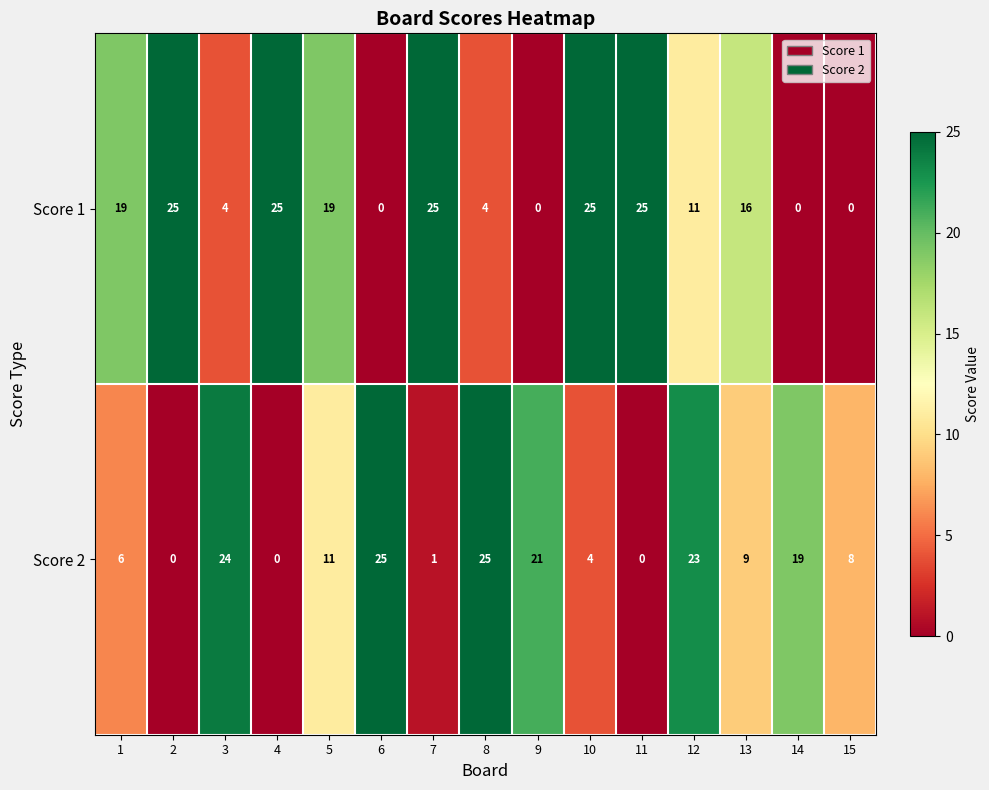

Rank the series at 13 from lowest to highest value.

Score 2, Score 1